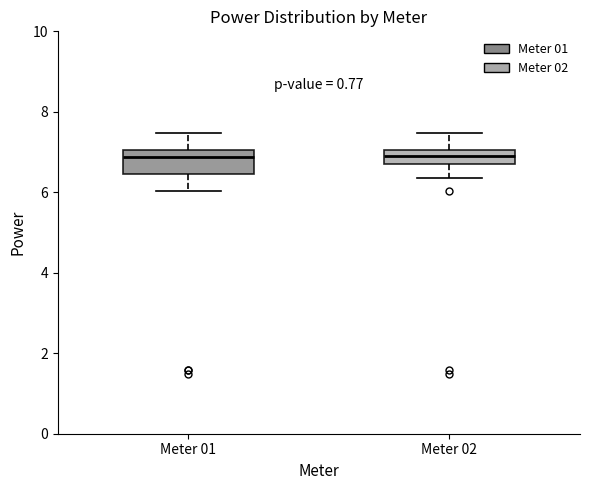

Which box is the tallest, from its lower edge to its upper edge?

Meter 01